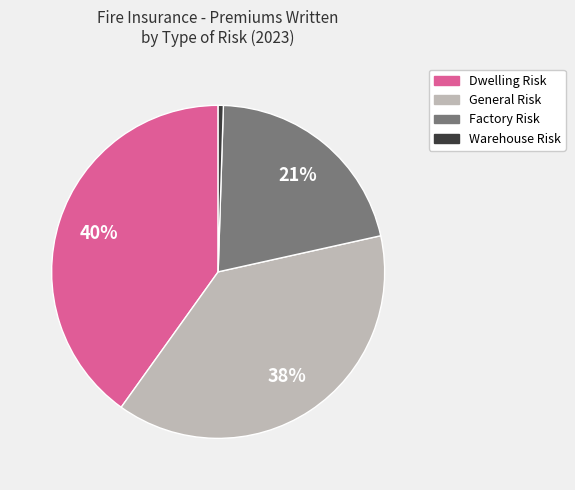

What is the smallest slice in the pie chart?

Warehouse Risk